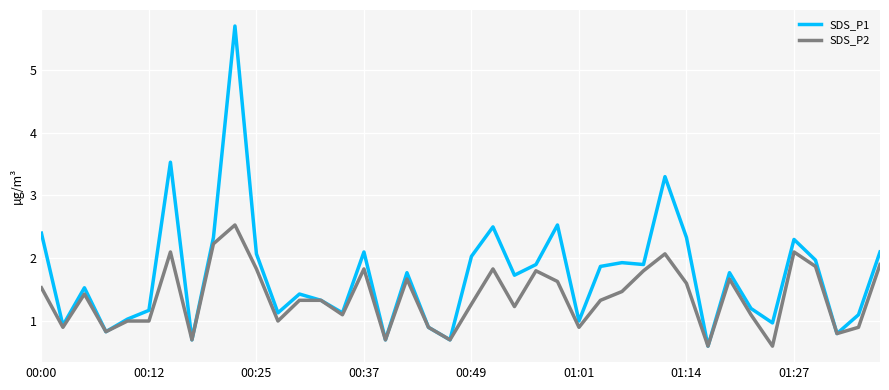

Which series has the largest range (max minus min)?

SDS_P1